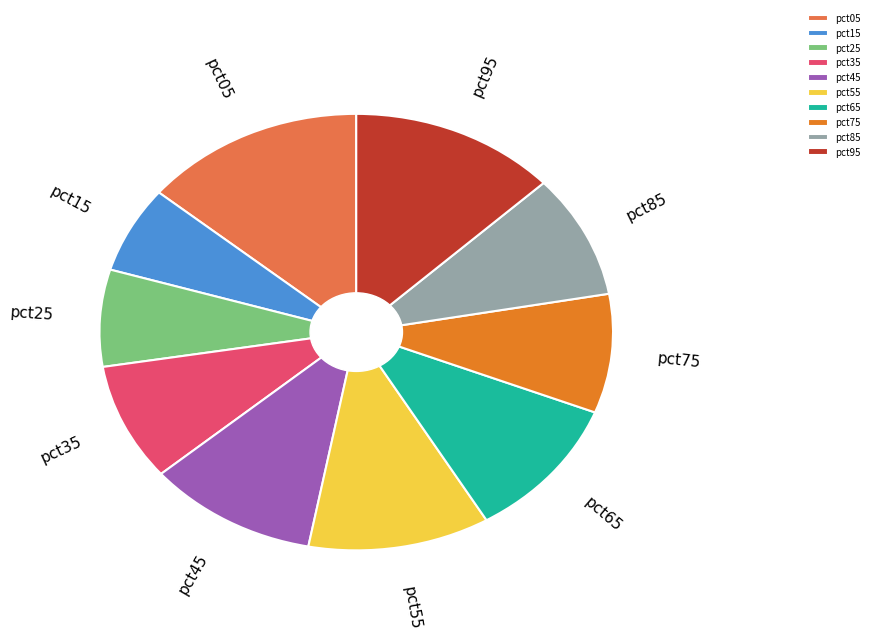

Does pct65 account for over 50% of the chart?

No